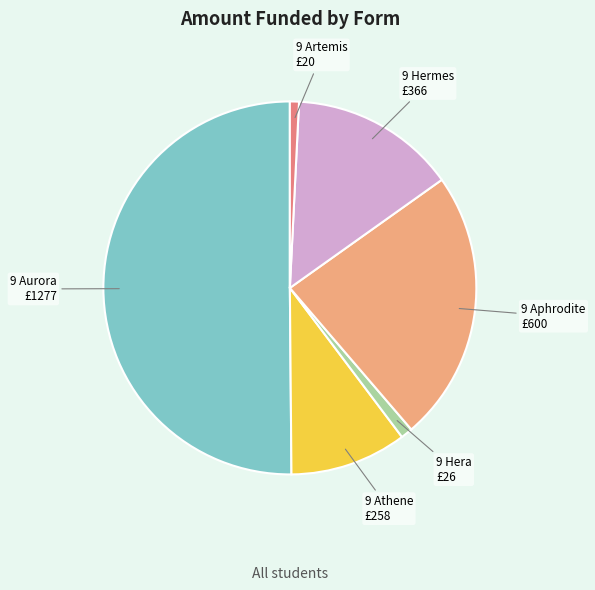

Is the sum of 9 Athene and 9 Hera greater than half?

No